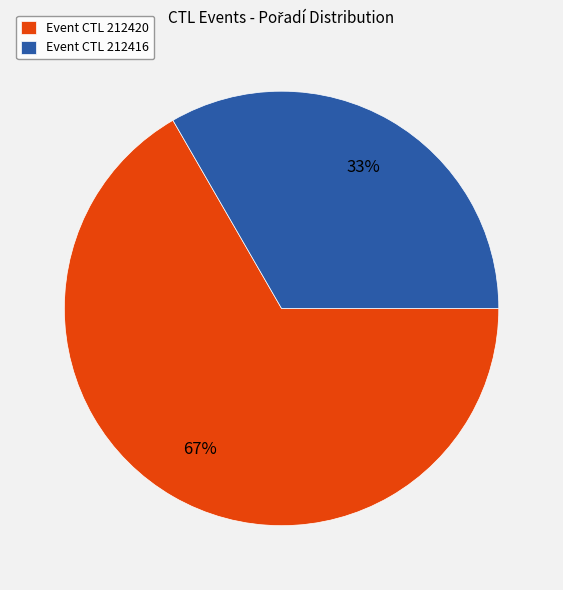

To the nearest percent, what is the average slice percentage?

50%